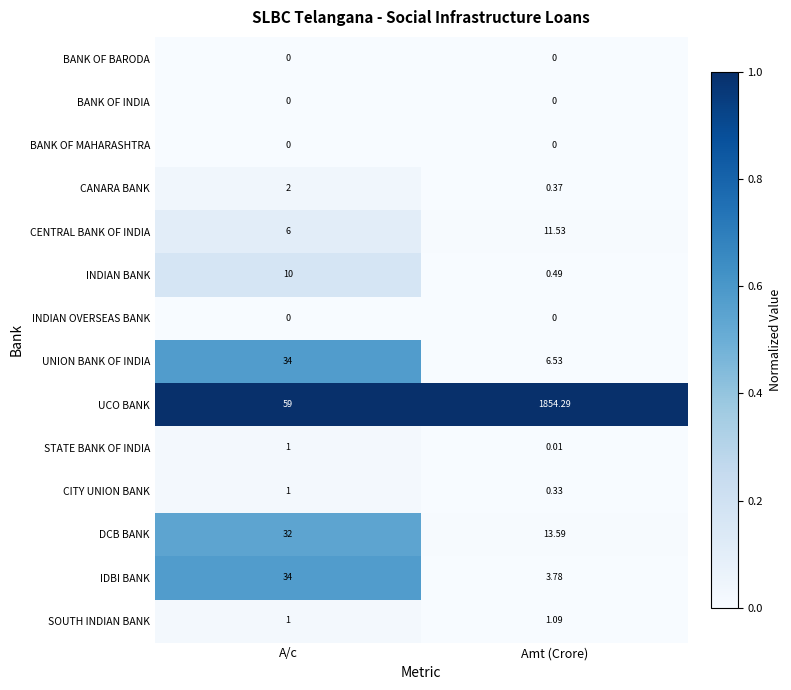

Which series changed the most between A/c and Amt (Crore)?

UCO BANK